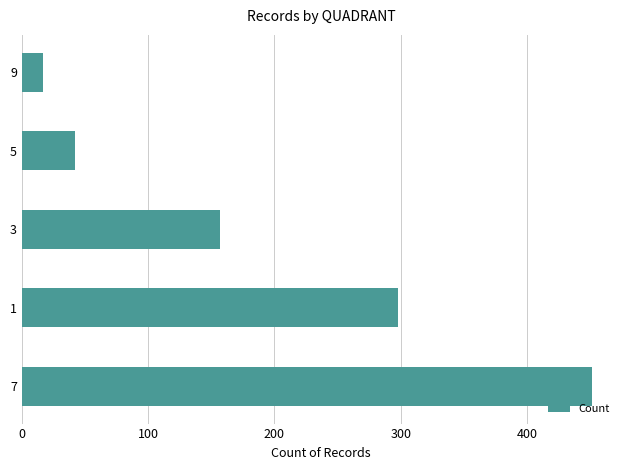

Approximately how many times larger is the value at 3 compared to 5?

3.7